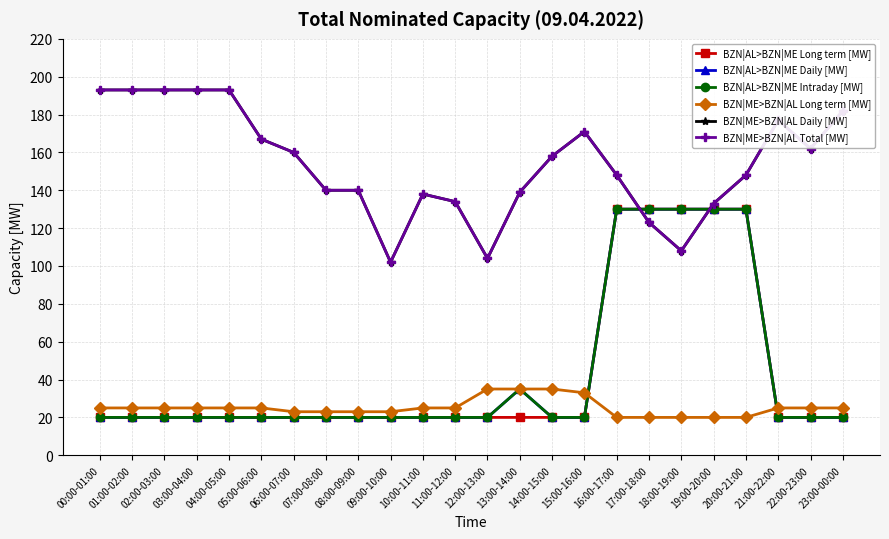

Does the chart have visible grid lines?

Yes